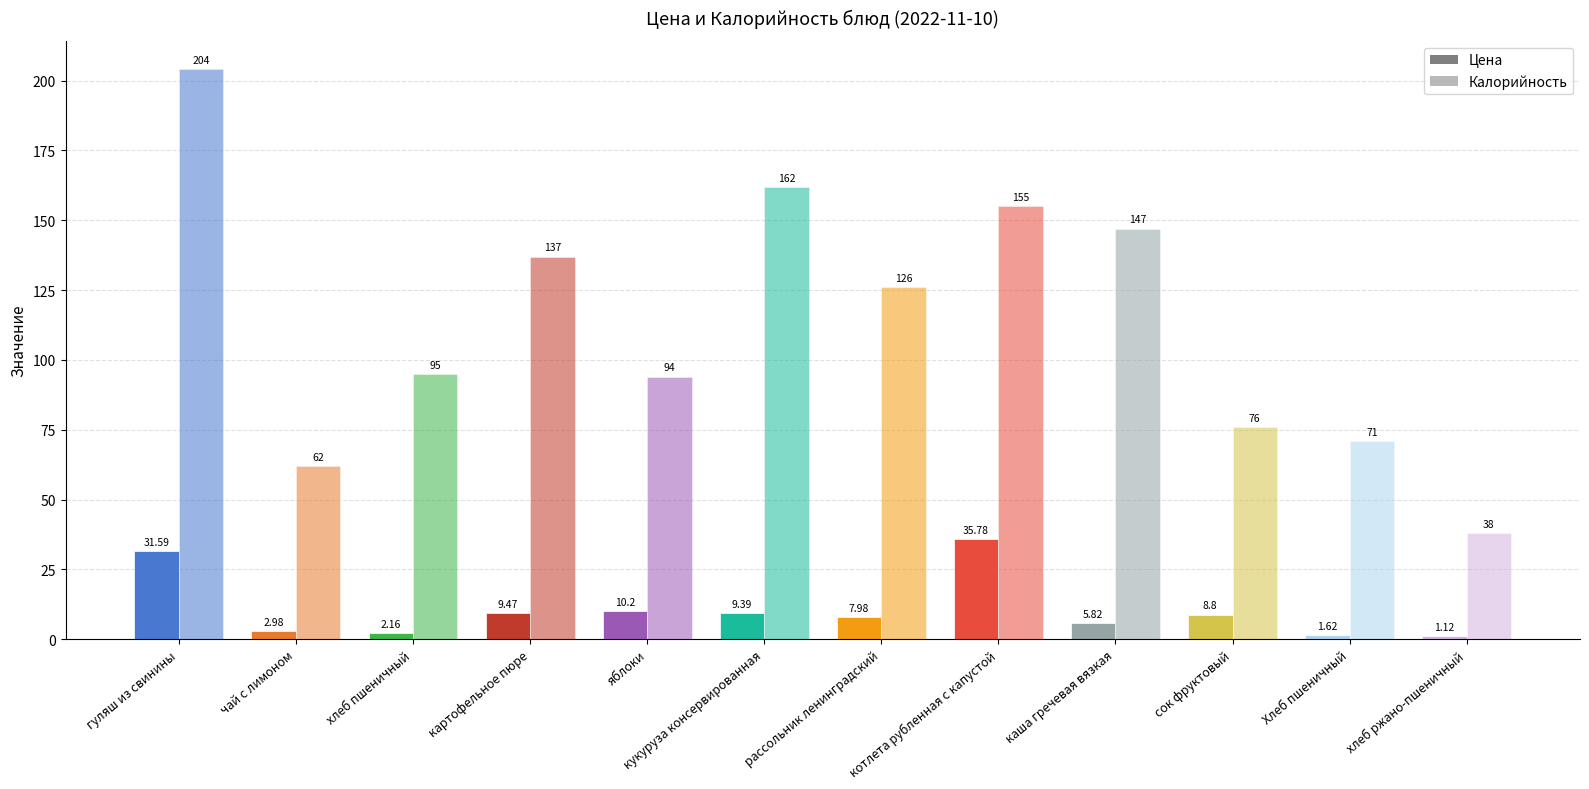

Are the bars horizontal?

No